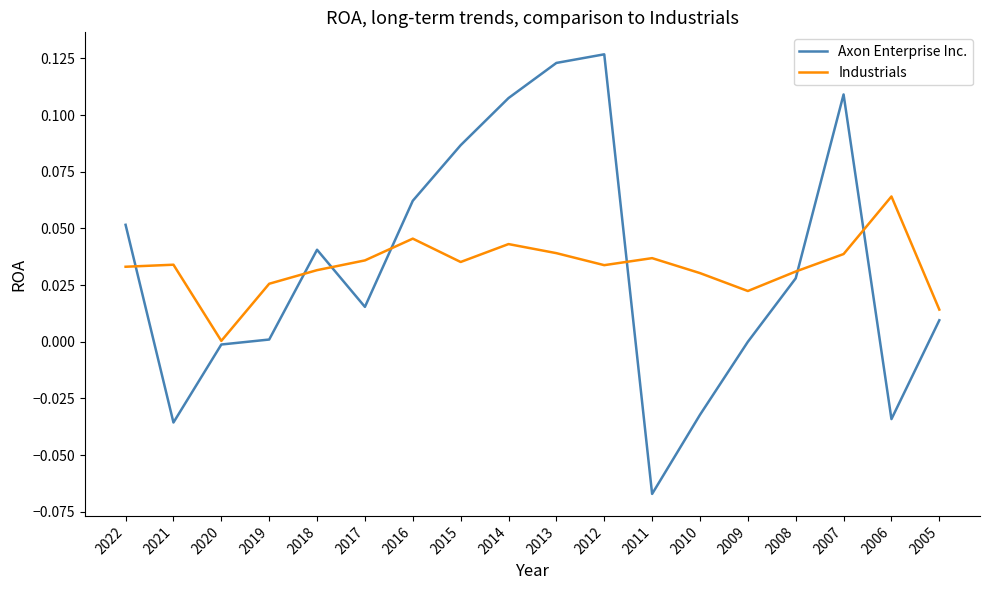

Which series changed the most between 2010 and 2007?

Axon Enterprise Inc.